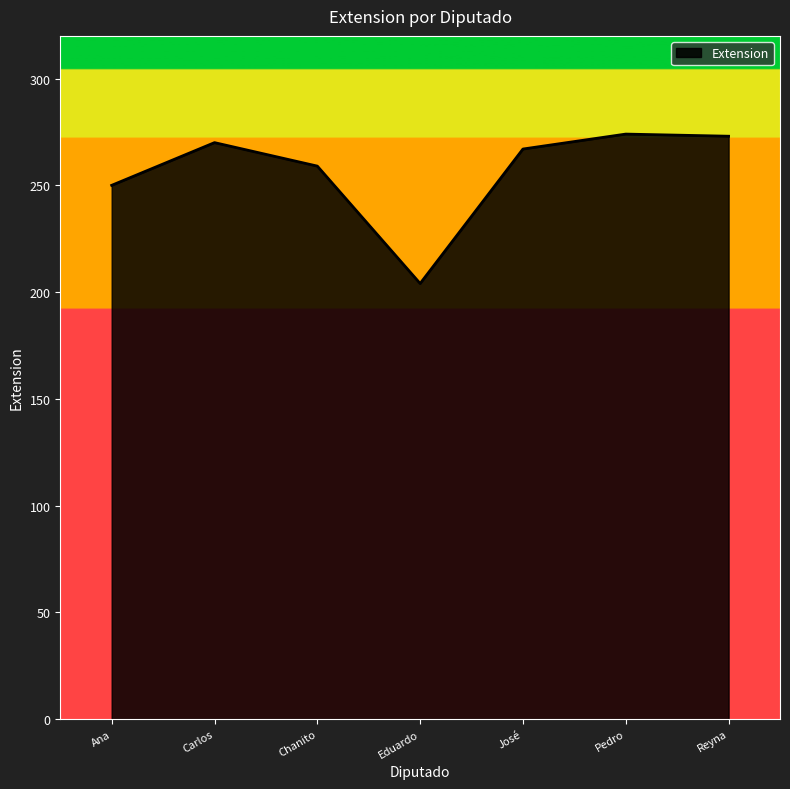

Where is the data nearest to the value 239?

Ana